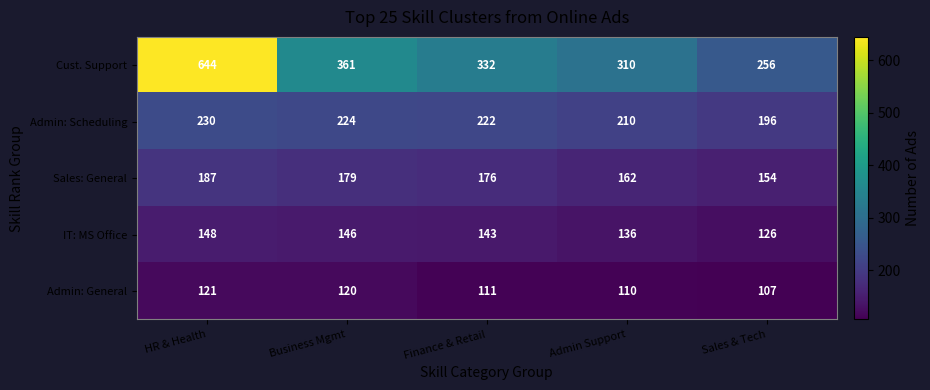

Which series has the largest range (max minus min)?

Cust. Support